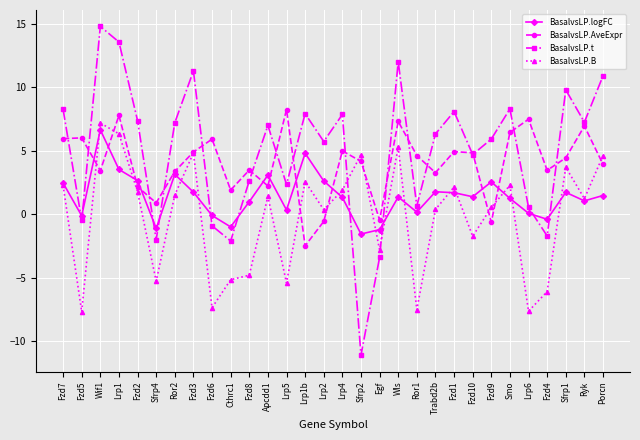

At how many categories does at least one series exceed 1?

28